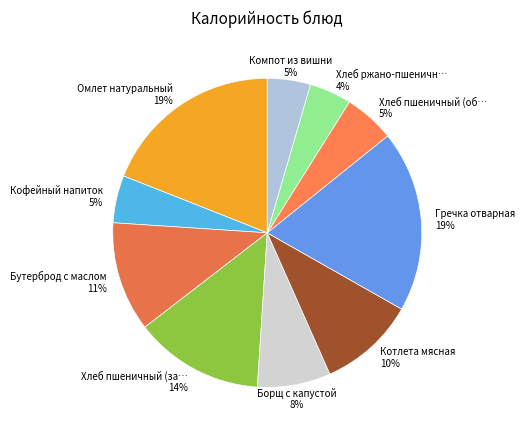

To the nearest percent, what is the average slice percentage?

10%